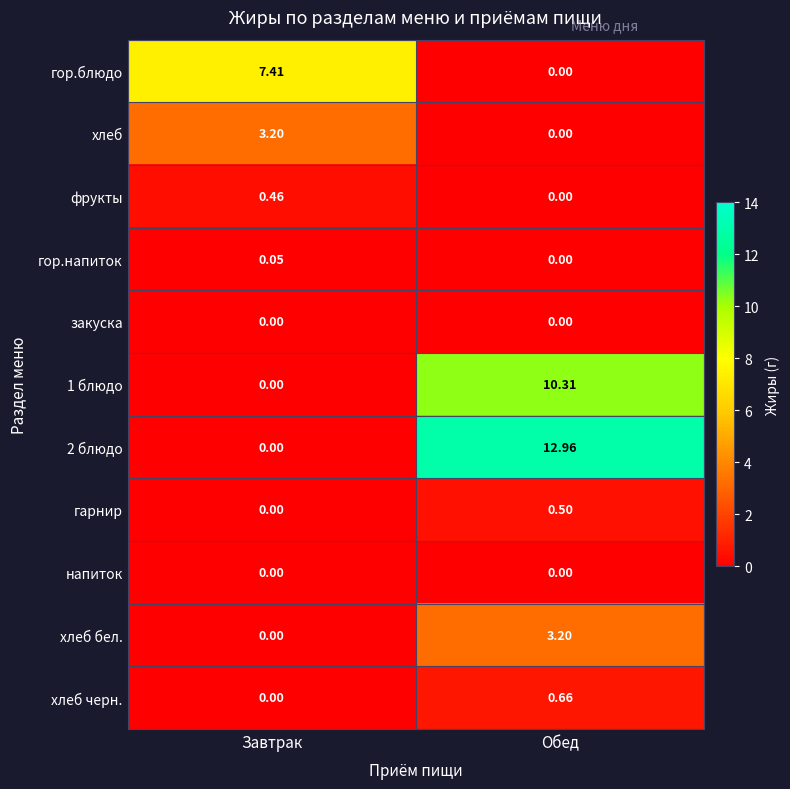

What is the maximum value shown in the chart?

13.0